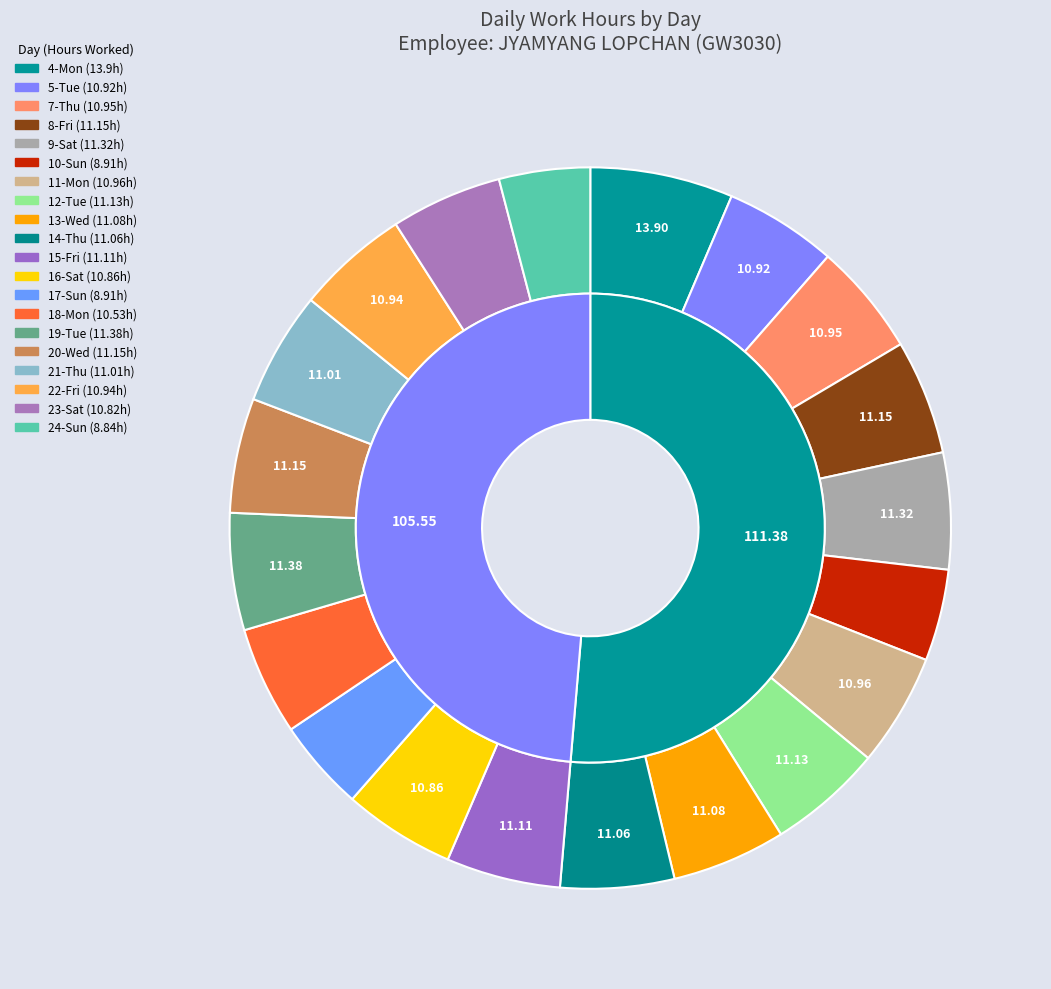

True or false: 23-Sat accounts for 5% of the total.

True